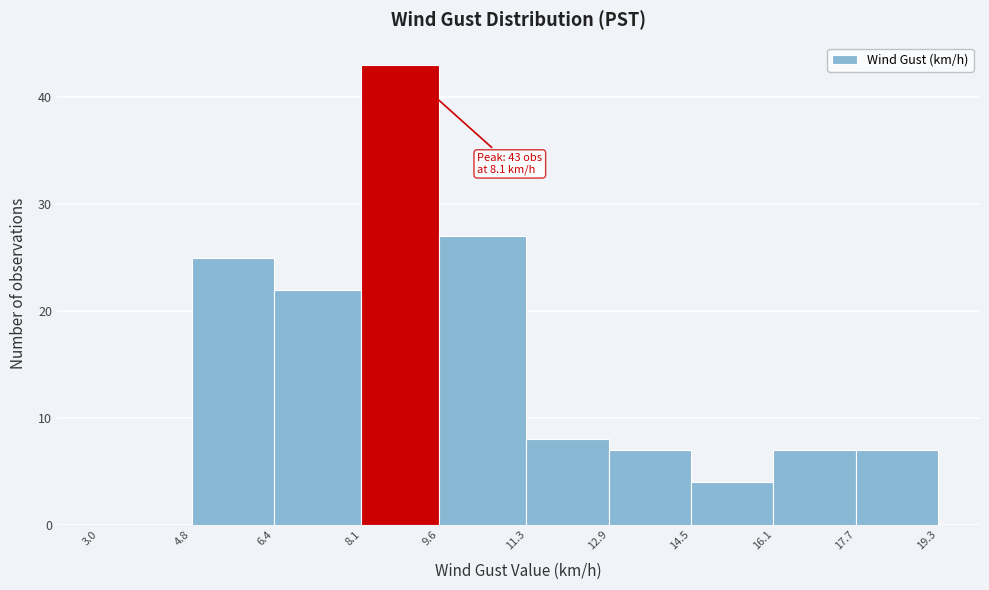

Over which range of the x-axis is the bar tallest?

8.1 to 9.6